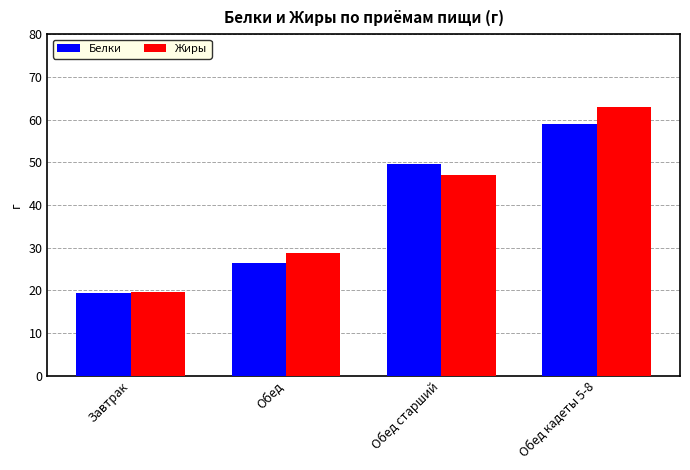

Rank the categories by Белки value from highest to lowest.

Обед кадеты 5-8, Обед старший, Обед, Завтрак